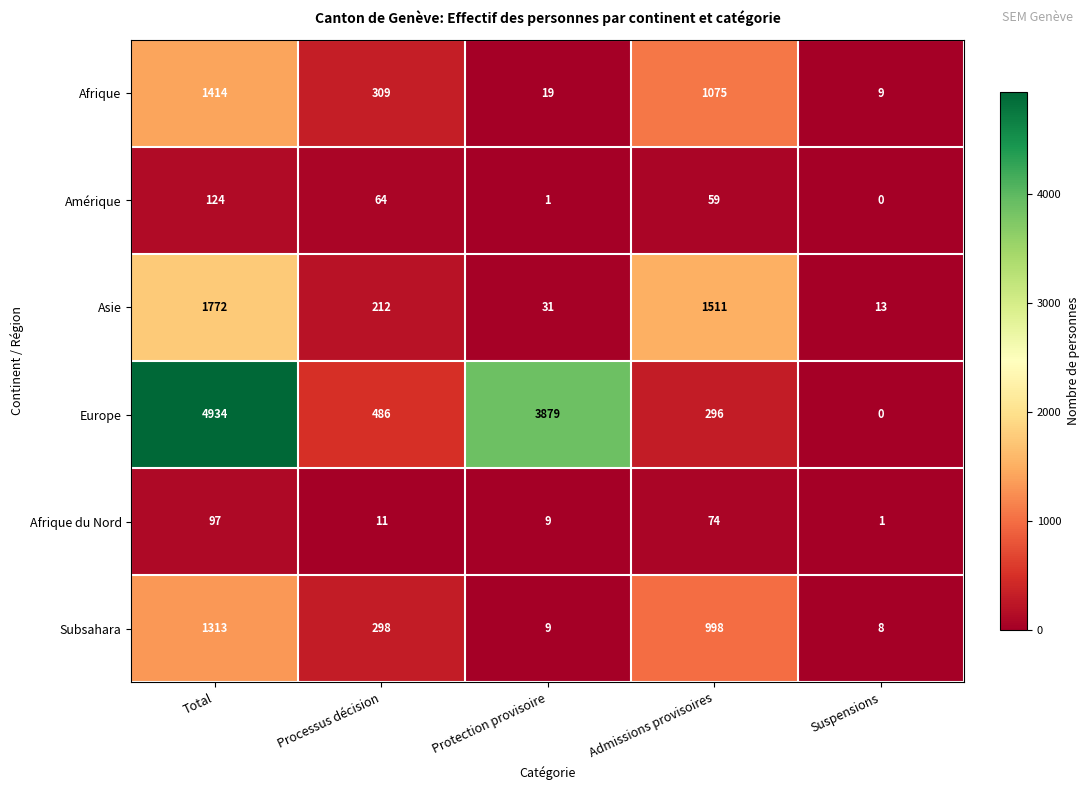

What is the sum of the Asie values at Admissions provisoires and Processus décision?

1723